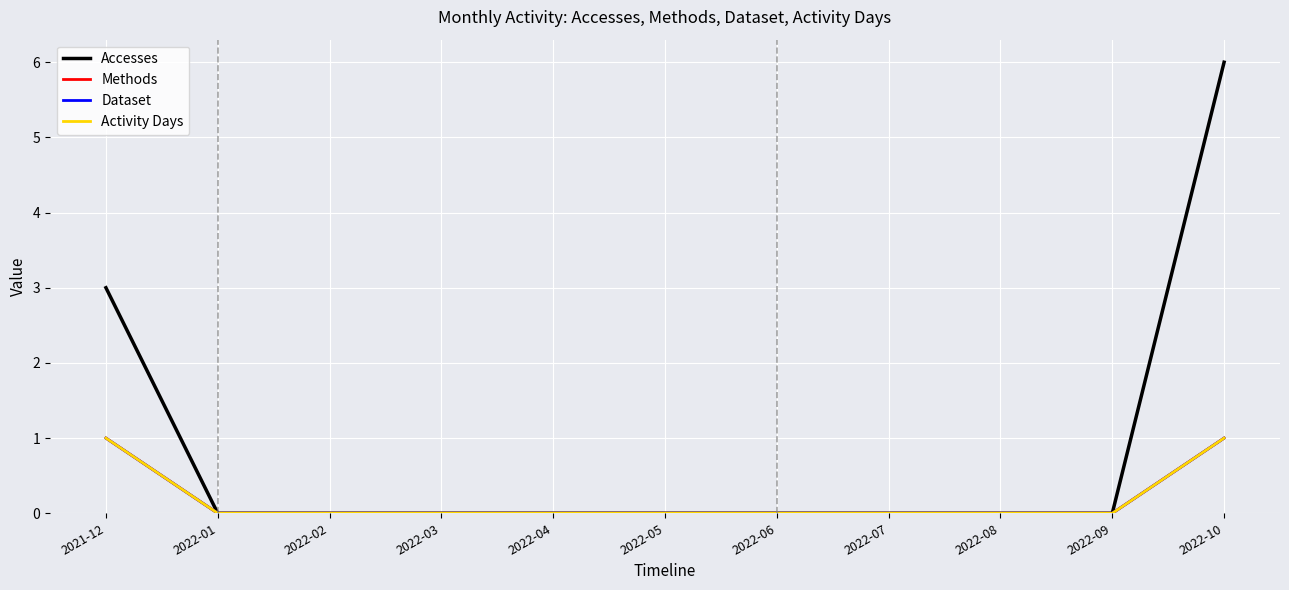

True or false: Activity Days has more than 0 interior local peaks.

False